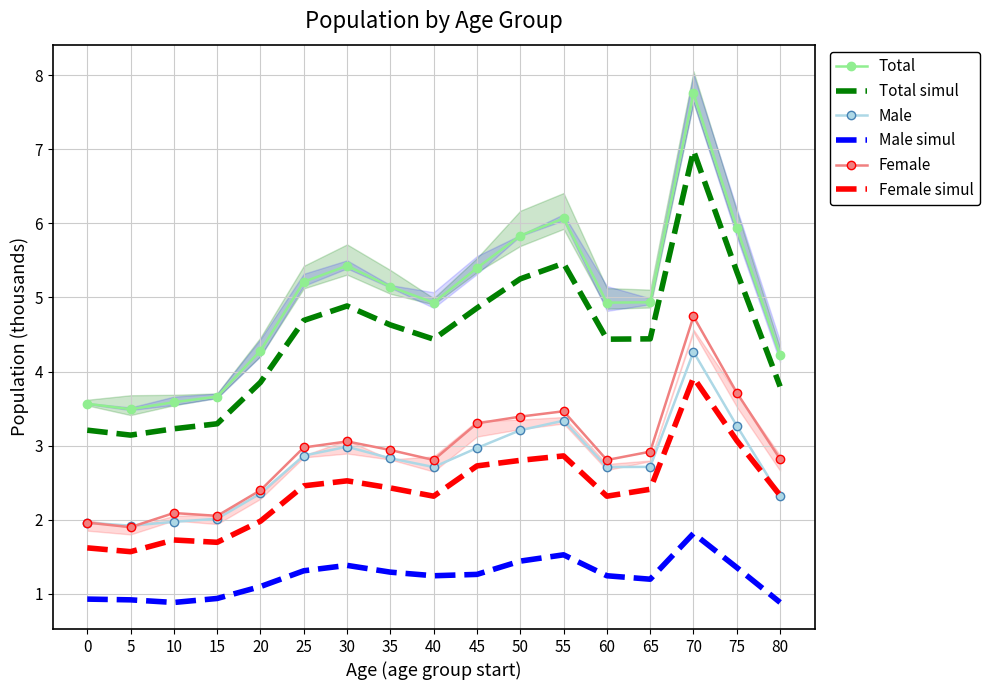

Is it true that Female equals 2.9 at 65?

True